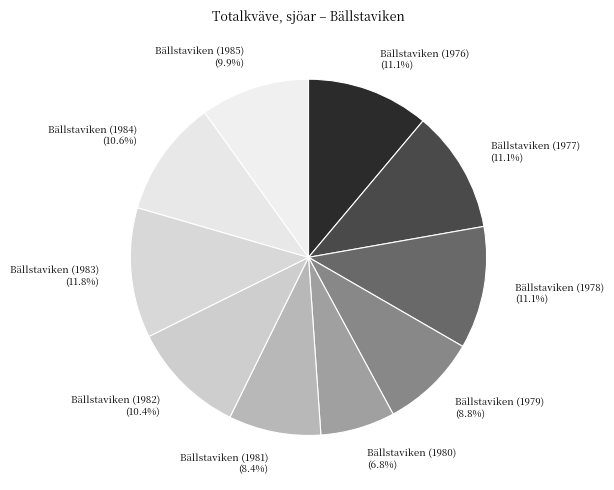

Which slice is the largest?

Bällstaviken (1983)